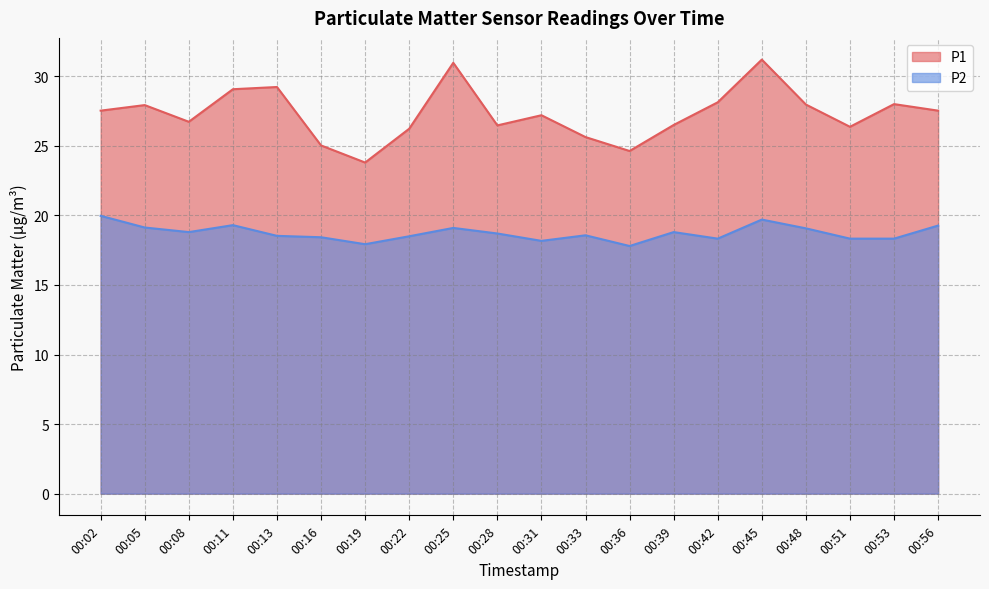

Is the value of P2 at 00:42 greater than the value of P1 at 00:45?

No